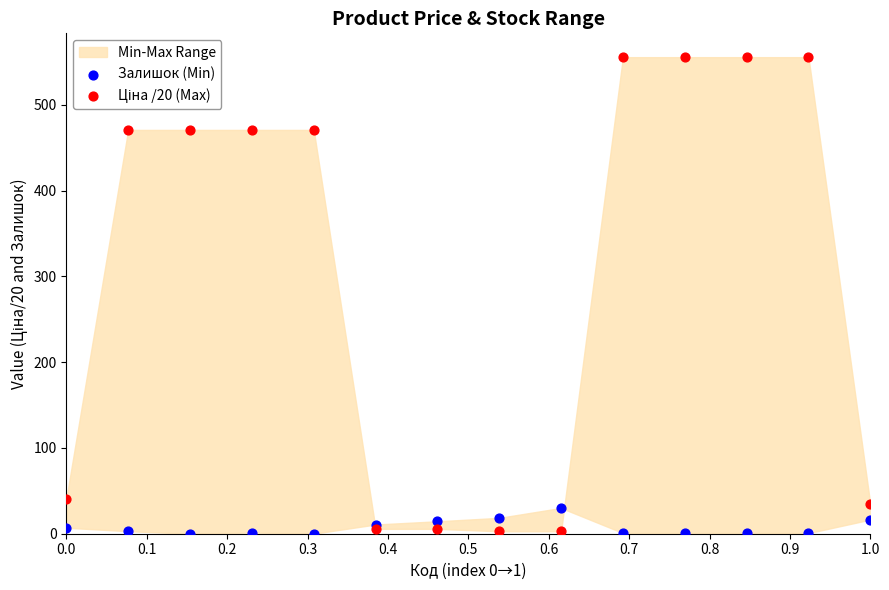

What is the X range (max minus min) for the scatter plot?

1.0